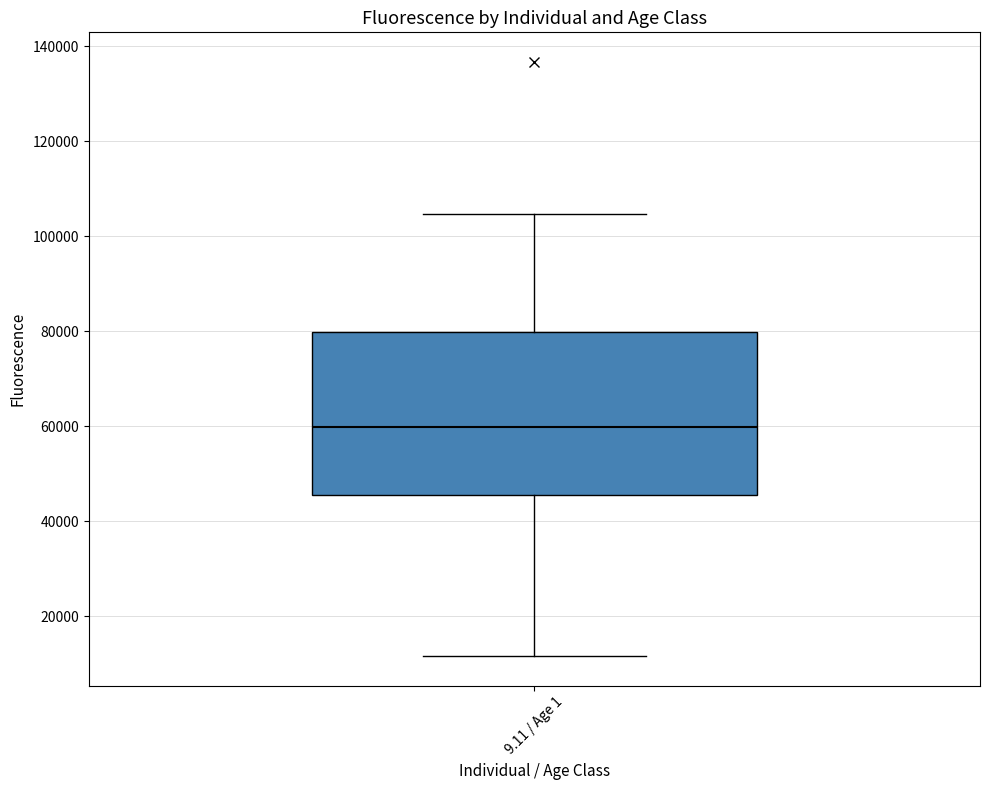

Transcribe this box plot: give where the median line is, the range the box spans, and where the two whiskers end, as read against the y-axis. The values are not printed on the chart, so give them approximately, as read against the axis.

median 60000, box 46000 to 80000, whiskers 12000 to 104000